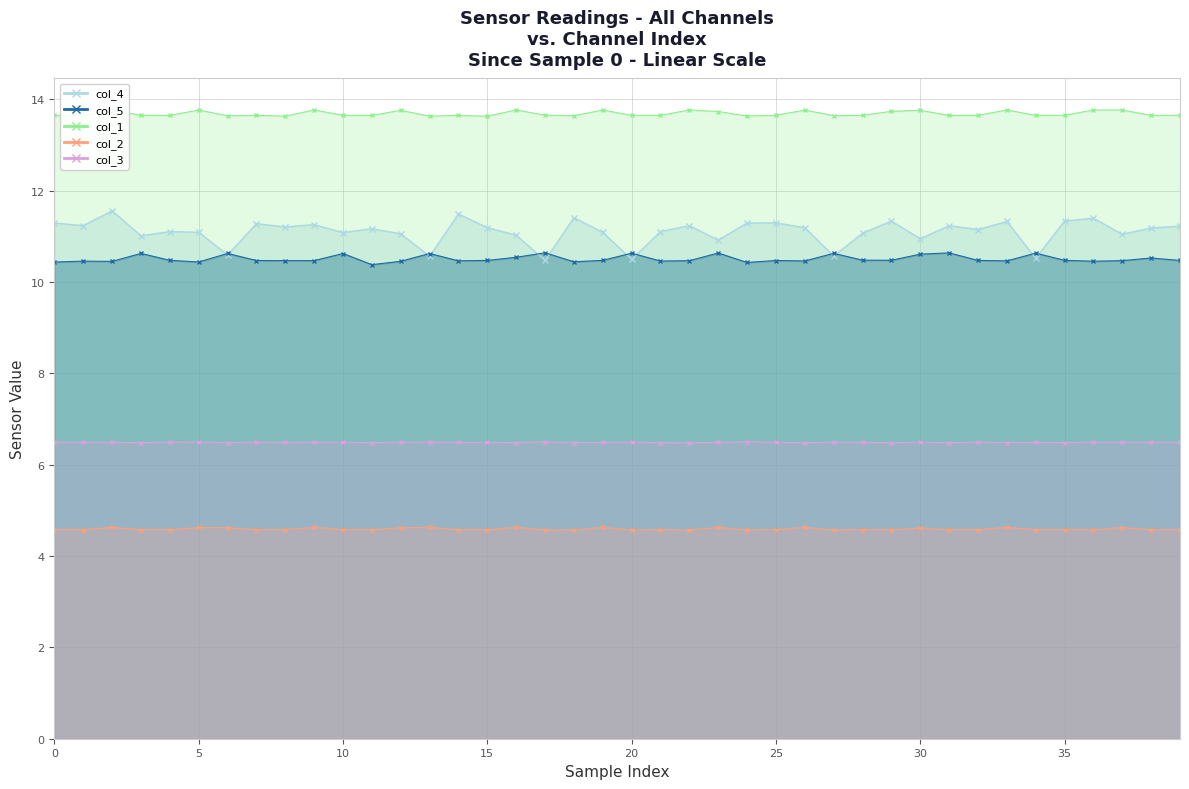

Is it true that col_5 equals 10.6 at 20?

True